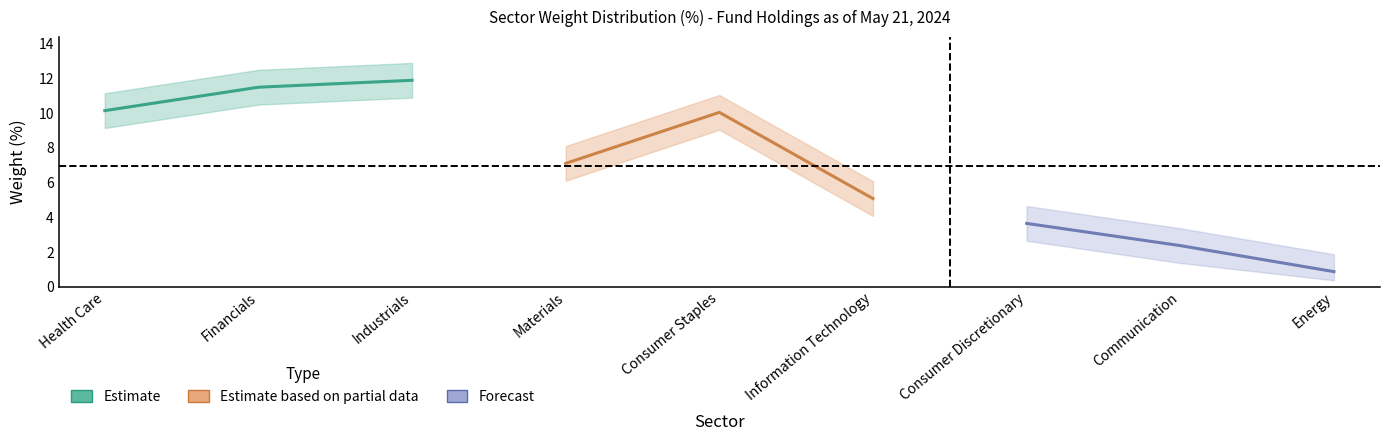

The value of Estimate at Financials is 11.5. True or false?

True